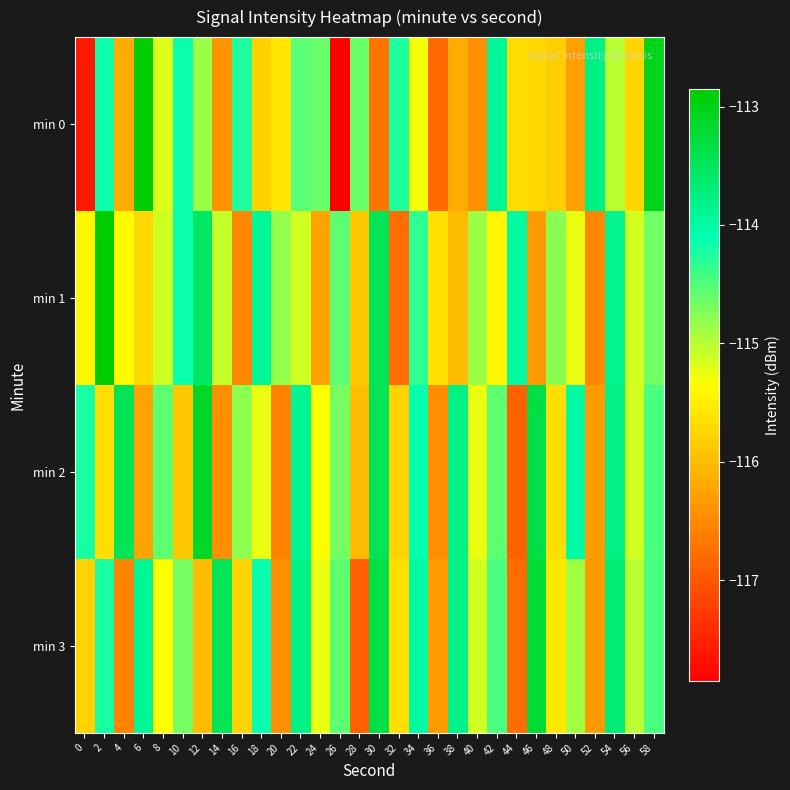

Reading left to right, transcribe all the data shown in this chart.

min 0: 0=-117.6	2=-114.2	4=-116.2	6=-112.8	8=-115.2	10=-114.1	12=-114.8	14=-116.4	16=-114.2	18=-115.8	20=-115.6	22=-114.5	24=-114.6	26=-117.9	28=-114.6	30=-116.7	32=-114.2	34=-115.3	36=-116.8	38=-116.2	40=-116.5	42=-113.9	44=-115.7	46=-115.7	48=-115.8	50=-116.3	52=-113.8	54=-115.0	56=-115.8	58=-113.1
min 1: 0=-115.4	2=-112.9	4=-115.4	6=-115.7	8=-115.1	10=-114.2	12=-113.5	14=-115.1	16=-116.5	18=-113.9	20=-114.8	22=-115.1	24=-116.2	26=-114.6	28=-115.9	30=-113.5	32=-116.8	34=-114.3	36=-115.7	38=-116.0	40=-114.9	42=-115.4	44=-114.0	46=-116.3	48=-114.8	50=-115.2	52=-116.5	54=-113.9	56=-115.1	58=-114.7
min 2: 0=-114.2	2=-115.7	4=-113.5	6=-116.2	8=-114.6	10=-115.9	12=-113.1	14=-116.5	16=-114.8	18=-115.2	20=-116.6	22=-113.9	24=-115.3	26=-114.7	28=-116.0	30=-113.5	32=-115.8	34=-114.1	36=-116.5	38=-113.8	40=-115.2	42=-114.6	44=-116.9	46=-113.3	48=-115.7	50=-114.0	52=-116.3	54=-113.8	56=-115.1	58=-114.5
min 3: 0=-115.8	2=-114.2	4=-116.6	6=-113.9	8=-115.3	10=-114.7	12=-116.0	14=-113.5	16=-115.8	18=-114.1	20=-116.5	22=-113.8	24=-115.2	26=-114.6	28=-116.9	30=-113.3	32=-115.7	34=-114.0	36=-116.3	38=-113.8	40=-115.1	42=-114.5	44=-116.8	46=-113.2	48=-115.6	50=-114.9	52=-116.3	54=-113.7	56=-115.0	58=-114.5